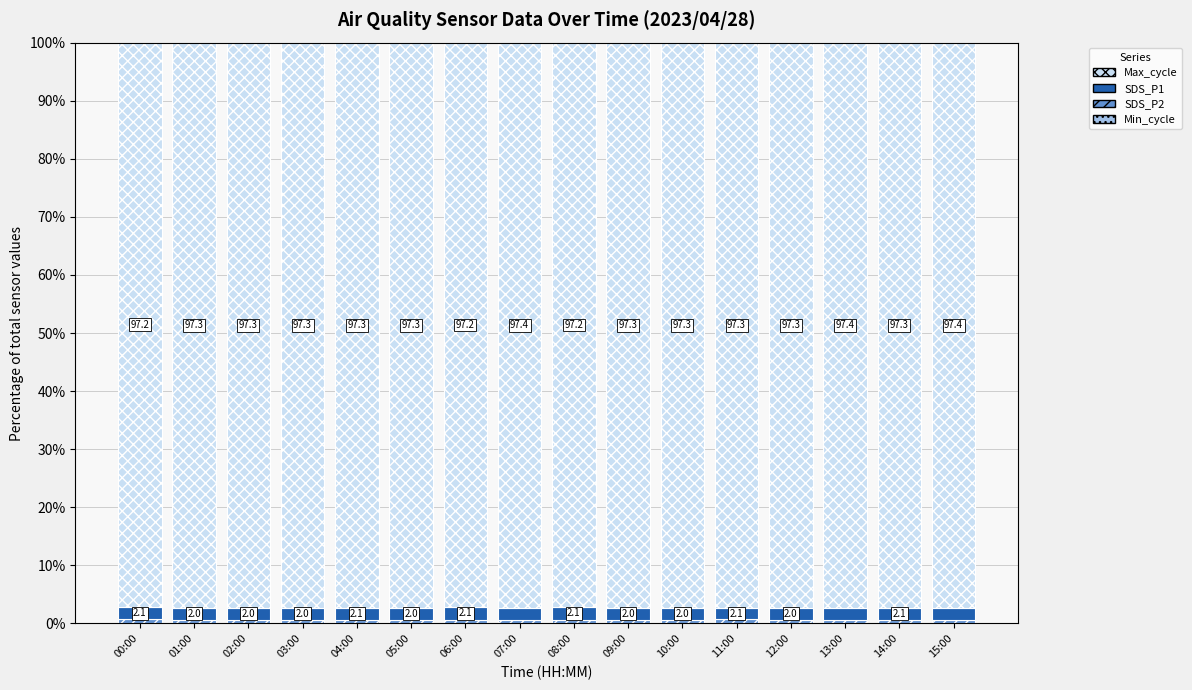

Between 03:00 and 15:00, which is larger?

03:00